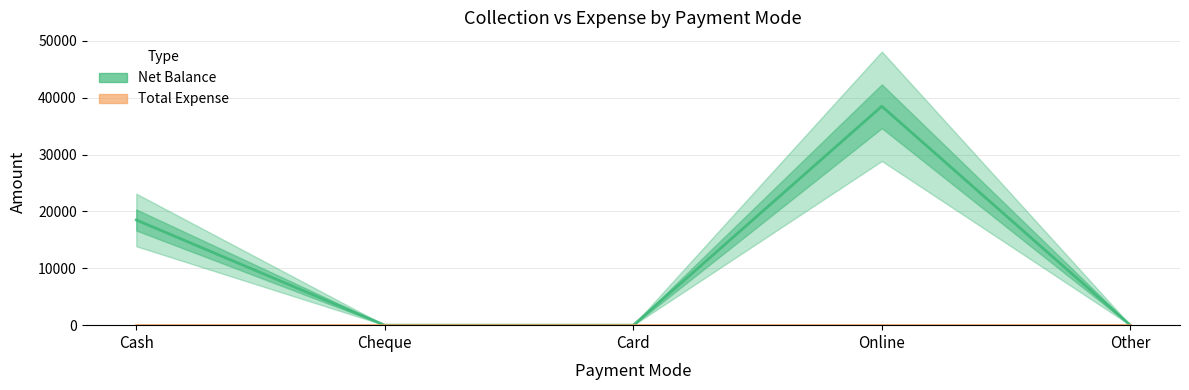

Which label corresponds to the smallest value in the chart?

Cheque